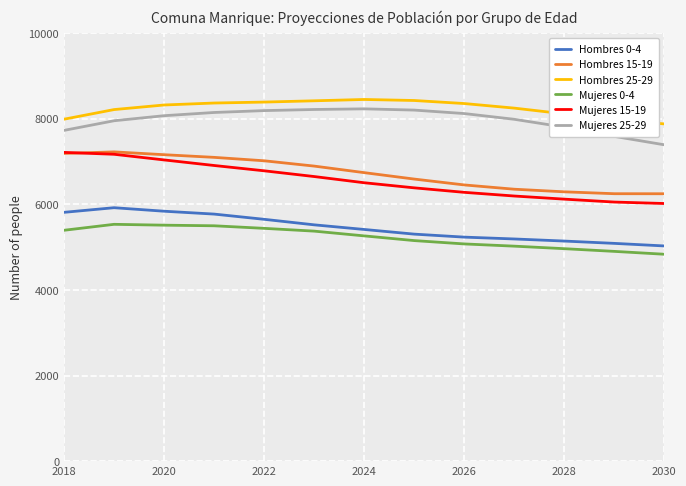

True or false: Hombres 15-19 has more than 0 interior local peaks.

True